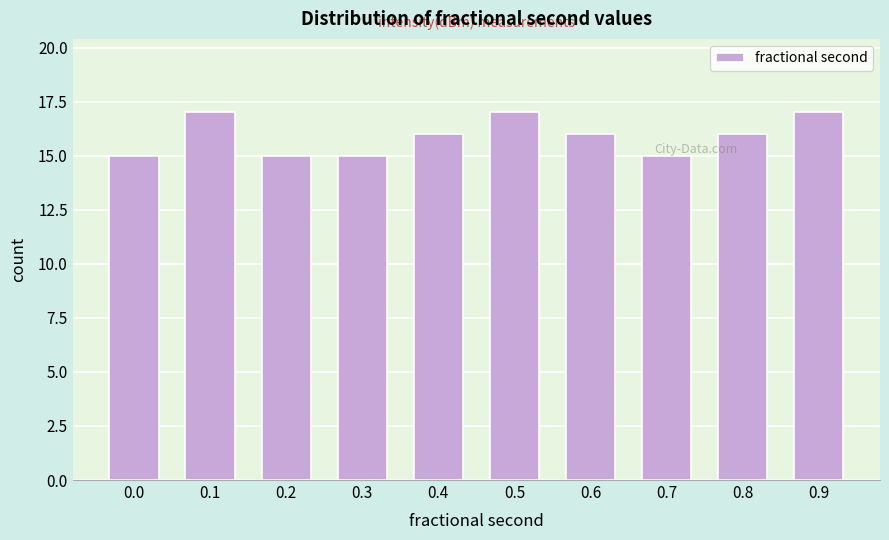

What is the sum of all values?

159